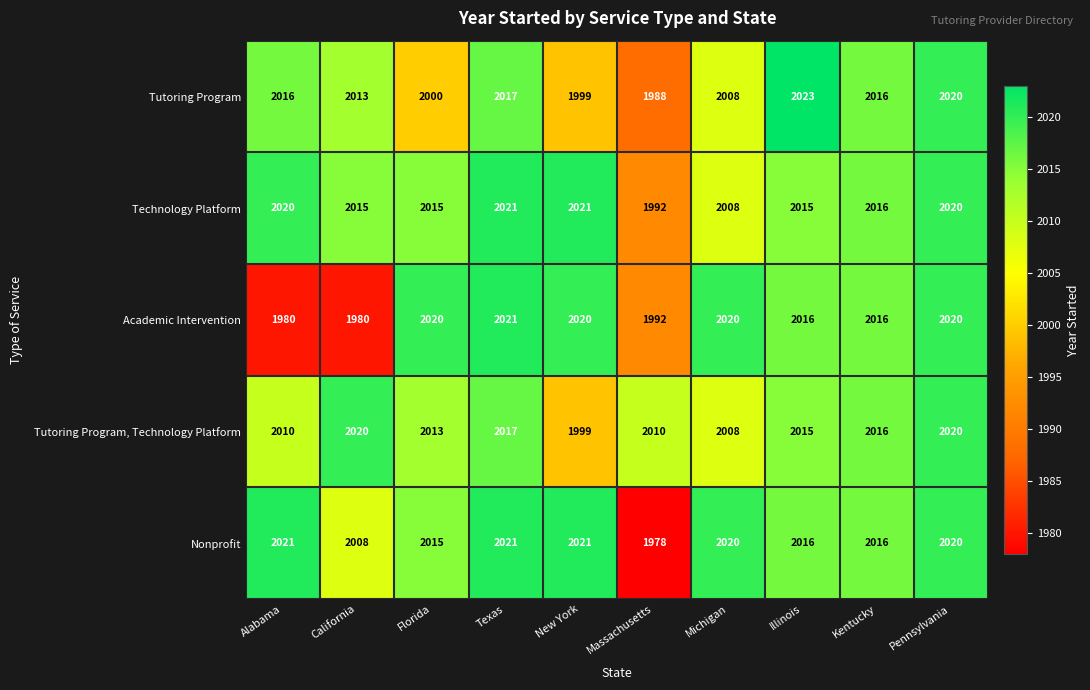

At which label does Technology Platform reach its minimum?

Massachusetts